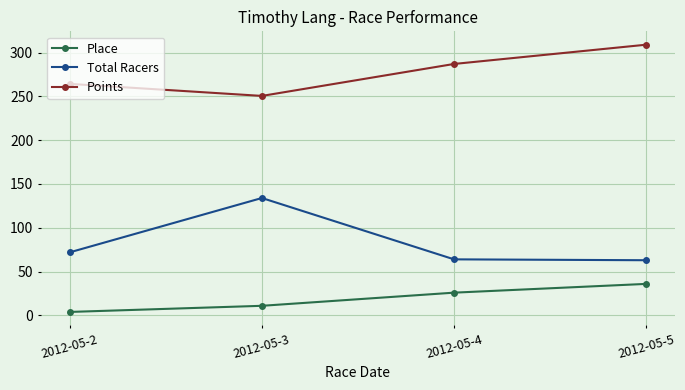

What are all the series names shown in the legend?

Place, Total Racers, Points